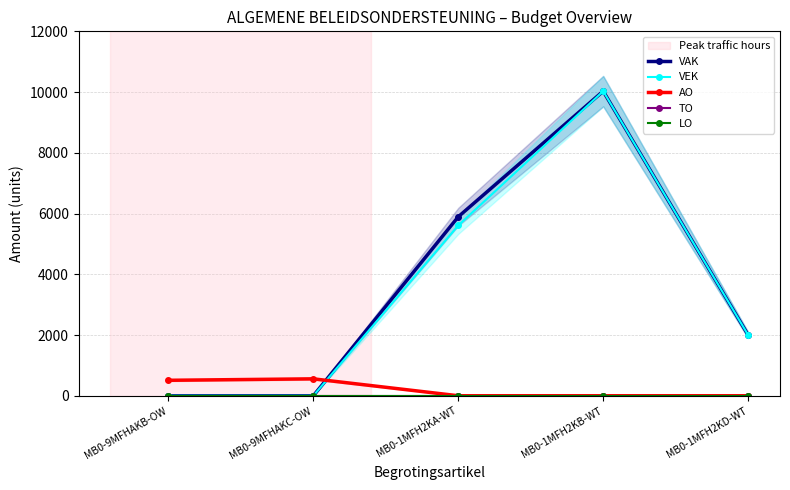

Is the value of VEK at MB0-1MFH2KA-WT greater than the value of LO at MB0-9MFHAKB-OW?

Yes